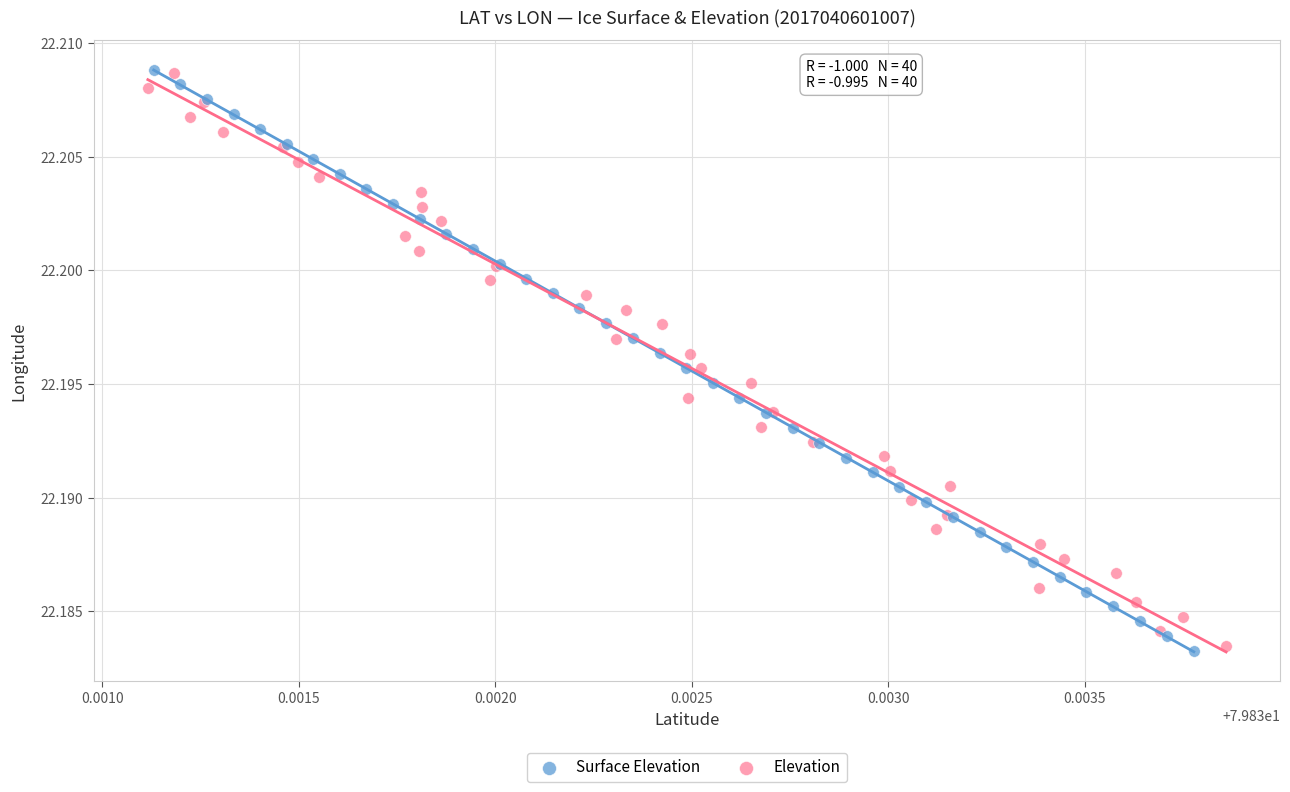

What are all the series names shown in the legend?

Surface Elevation, Elevation